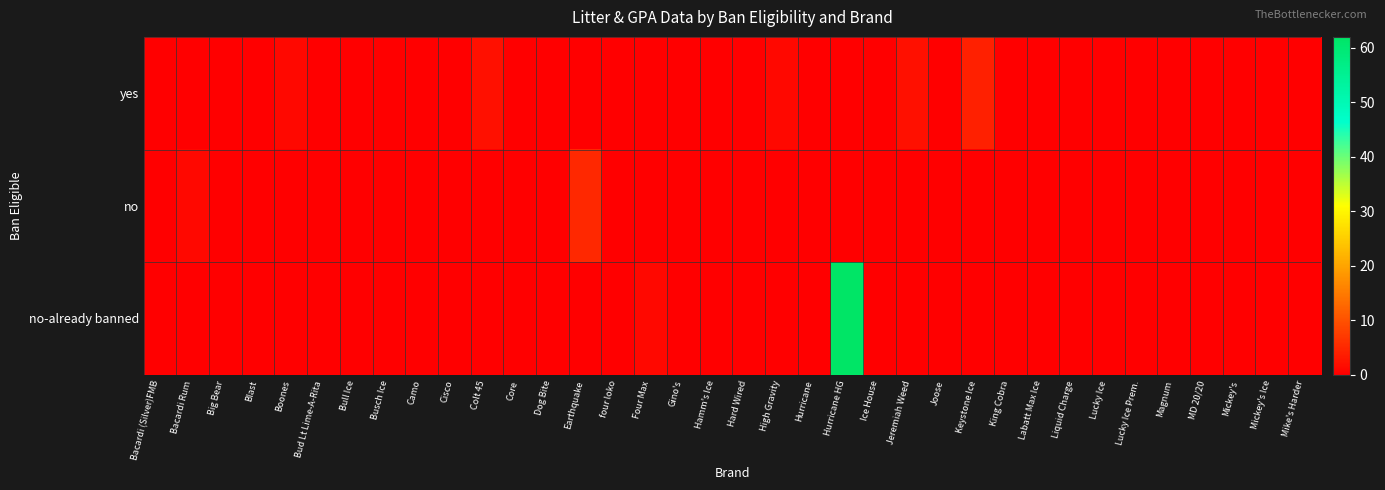

Rank the series by their maximum value, from lowest to highest.

yes, no, no-already banned